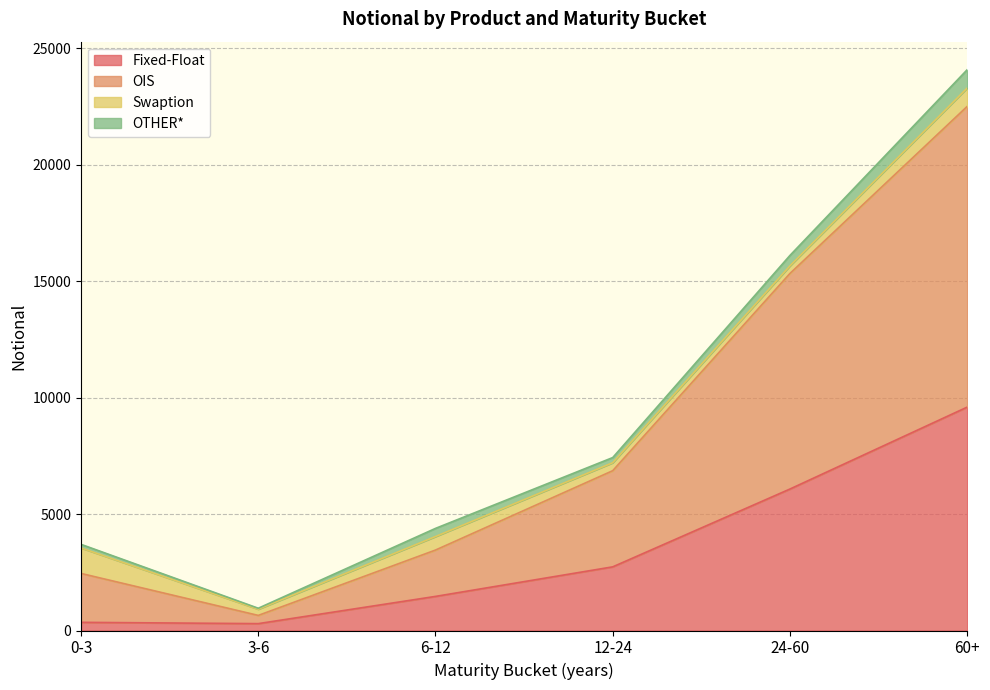

How many data points does each series have?

6